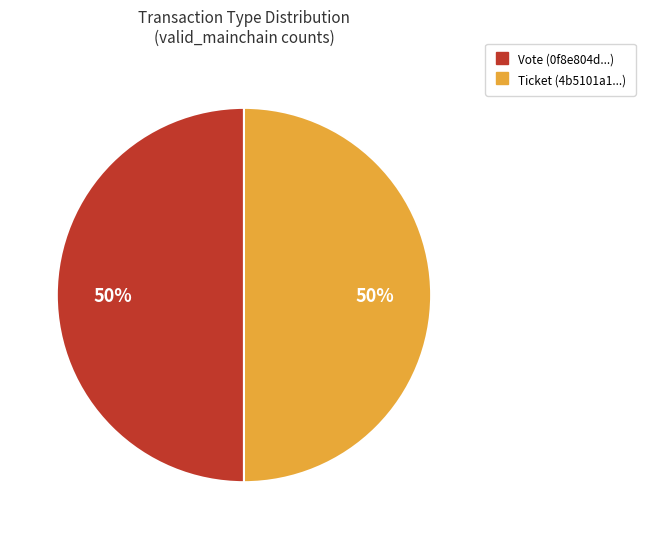

To the nearest percent, what is the average slice percentage?

50%